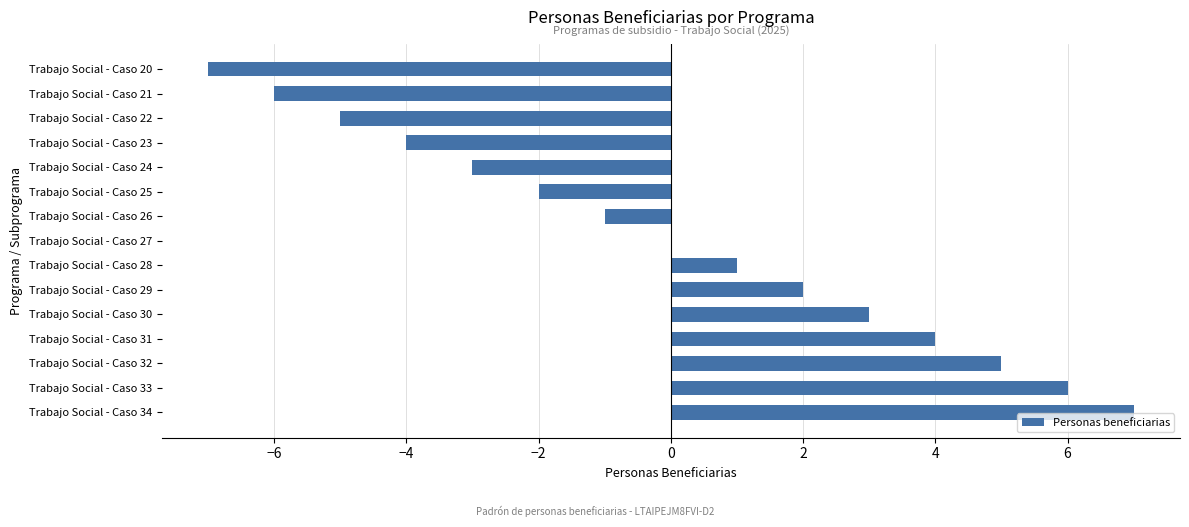

Are the bars grouped side by side (vs. stacked)?

No